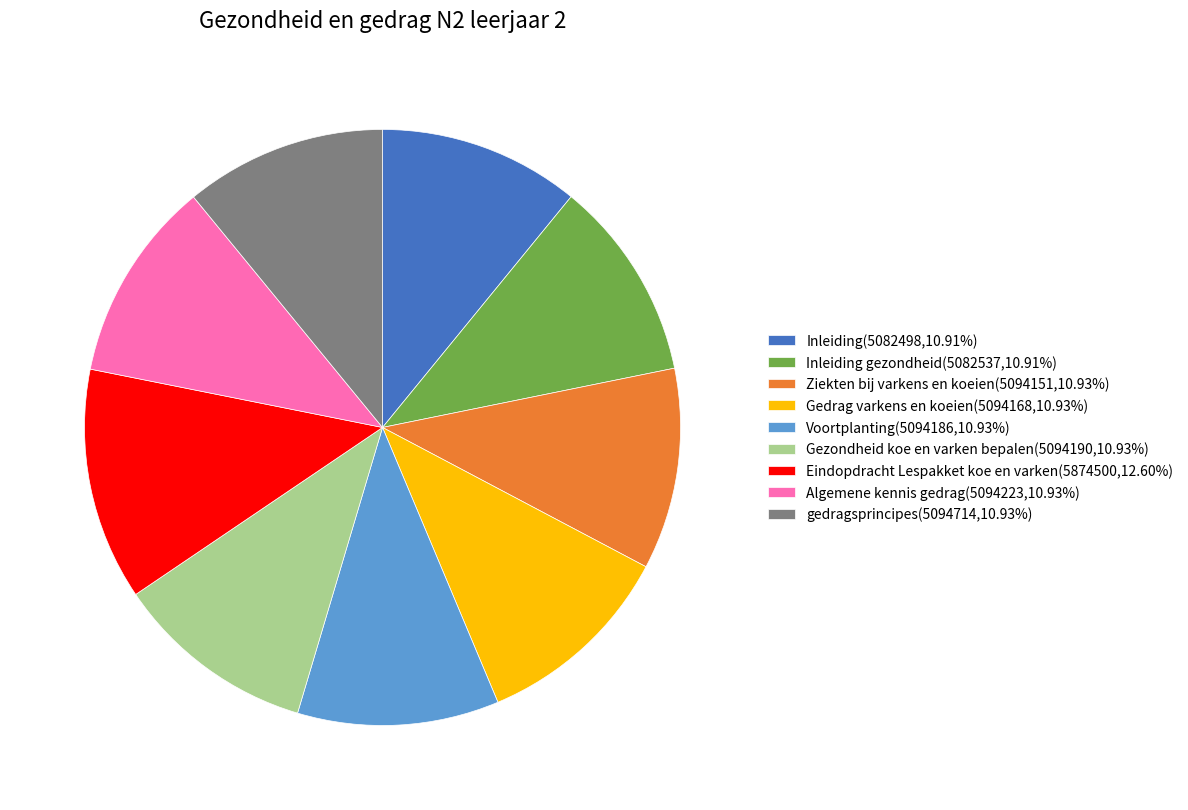

Is Algemene kennis gedrag(5094223,10.93%) the majority of the pie?

No